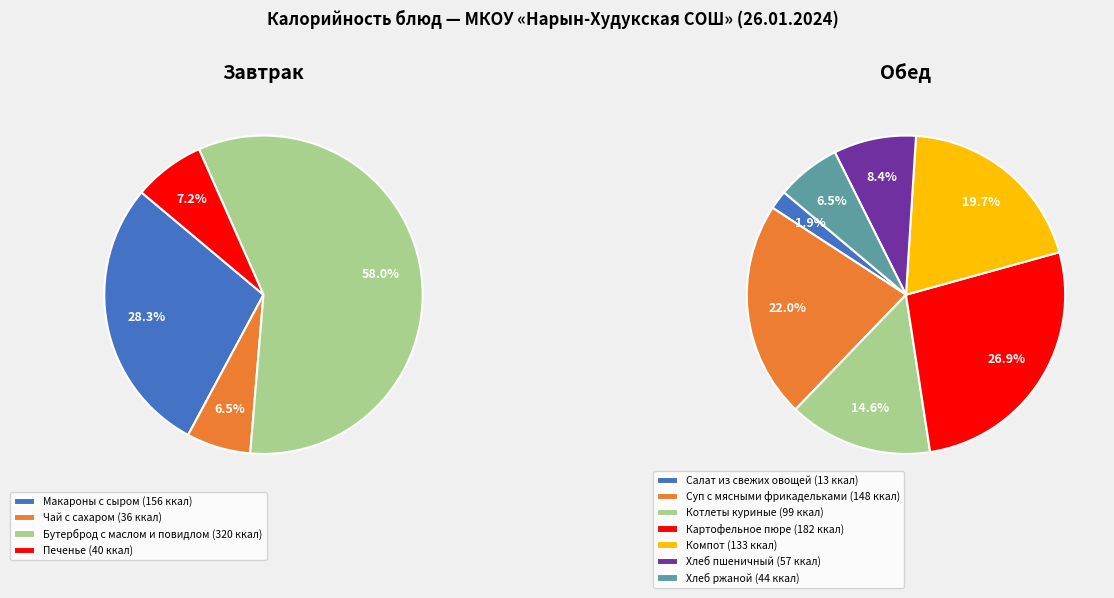

To the nearest percent, what is the difference between the largest and smallest slice percentages?

25%